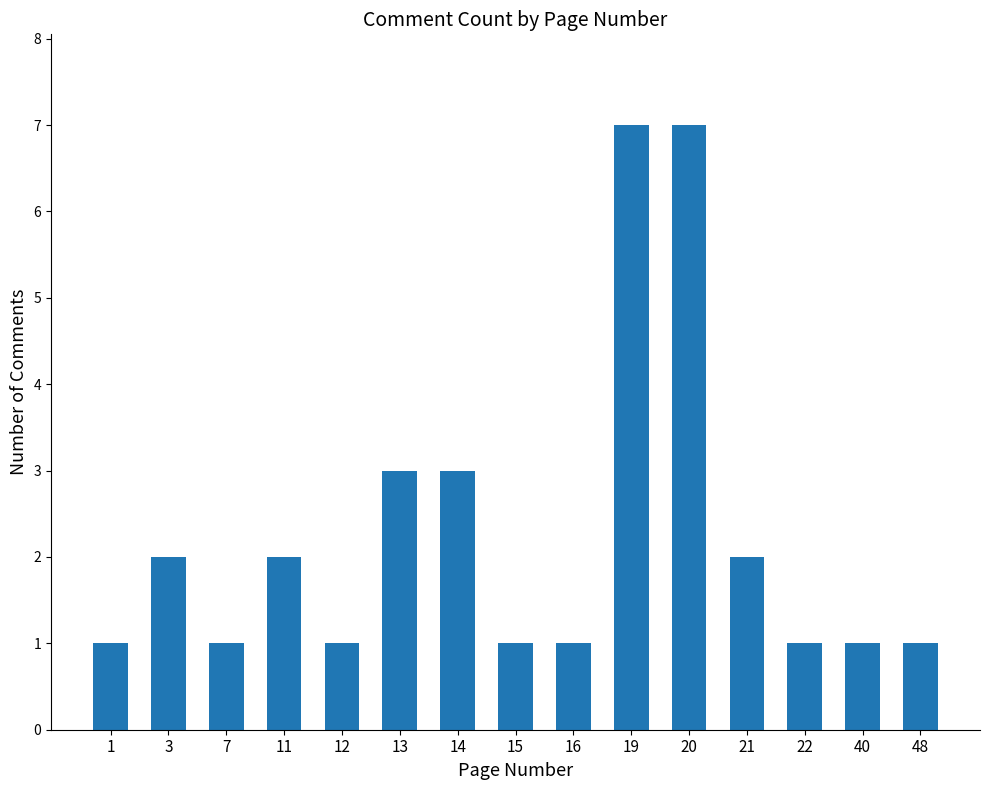

What is the minimum value shown in the chart?

1